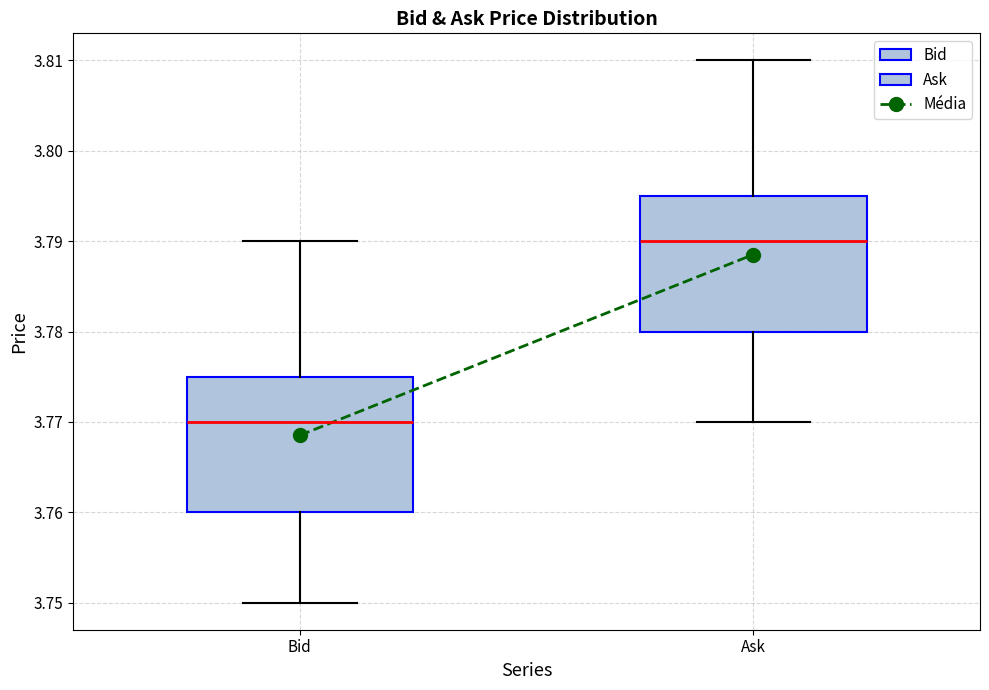

Reading left to right, transcribe this box plot: for each box, give where its median line is, the range the box spans, and where its two whiskers end, as read against the y-axis. The values are not printed on the chart, so give them approximately, as read against the axis.

Bid: median 3.770, box 3.760 to 3.775, whiskers 3.750 to 3.790
Ask: median 3.790, box 3.780 to 3.795, whiskers 3.770 to 3.810